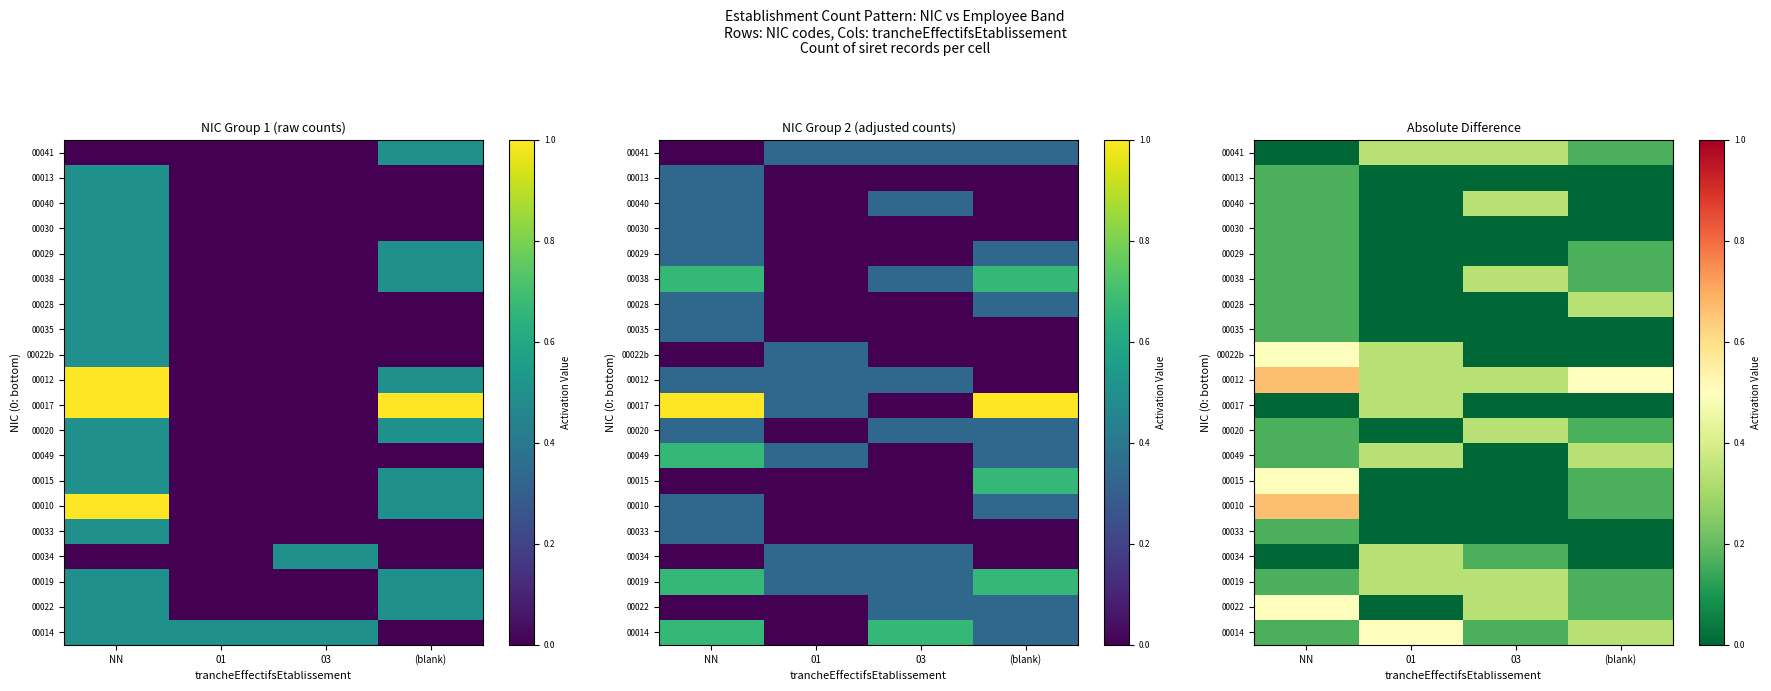

Is it true that 00014 equals 0.1 at 01?

False